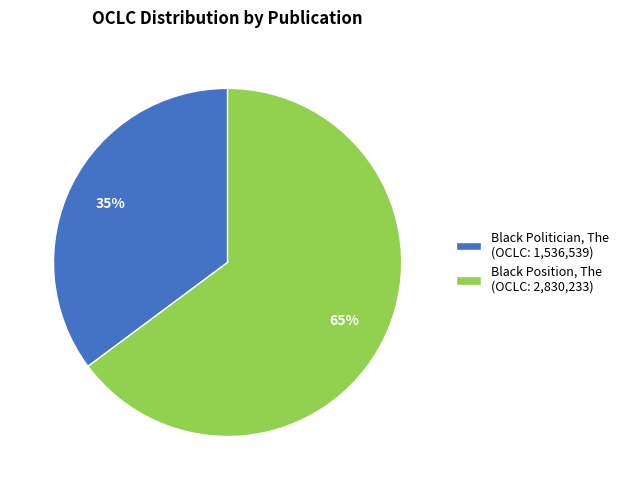

Which has a higher value, Black Position, The or Black Politician, The?

Black Position, The